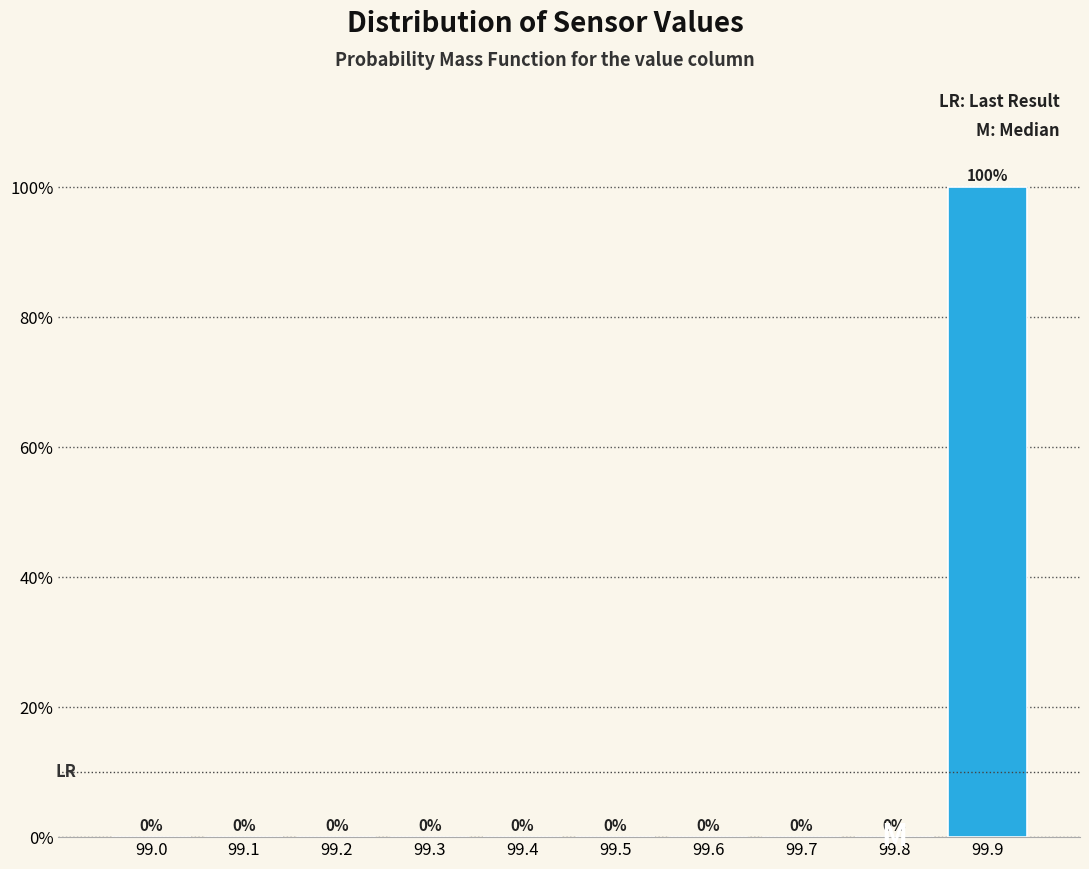

Reading left to right, extract all data points from this chart.

99.0=0	99.1=0	99.2=0	99.3=0	99.4=0	99.5=0	99.6=0	99.7=0	99.8=0	99.9=100